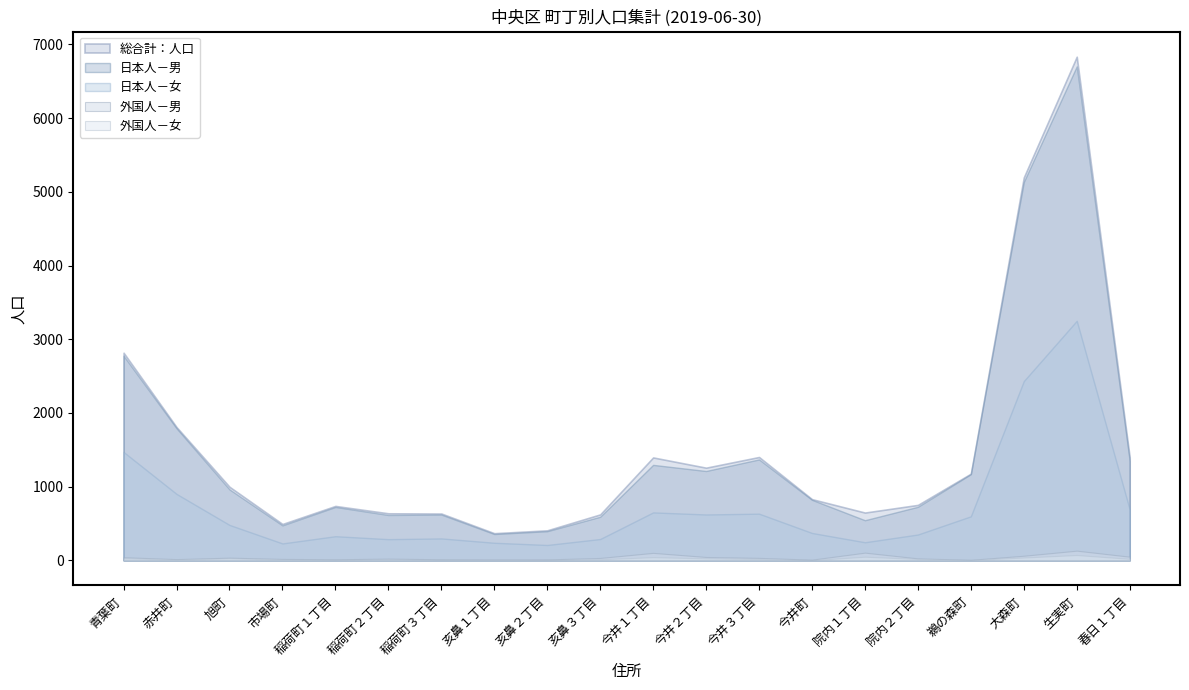

How many lines are shown in the chart?

5